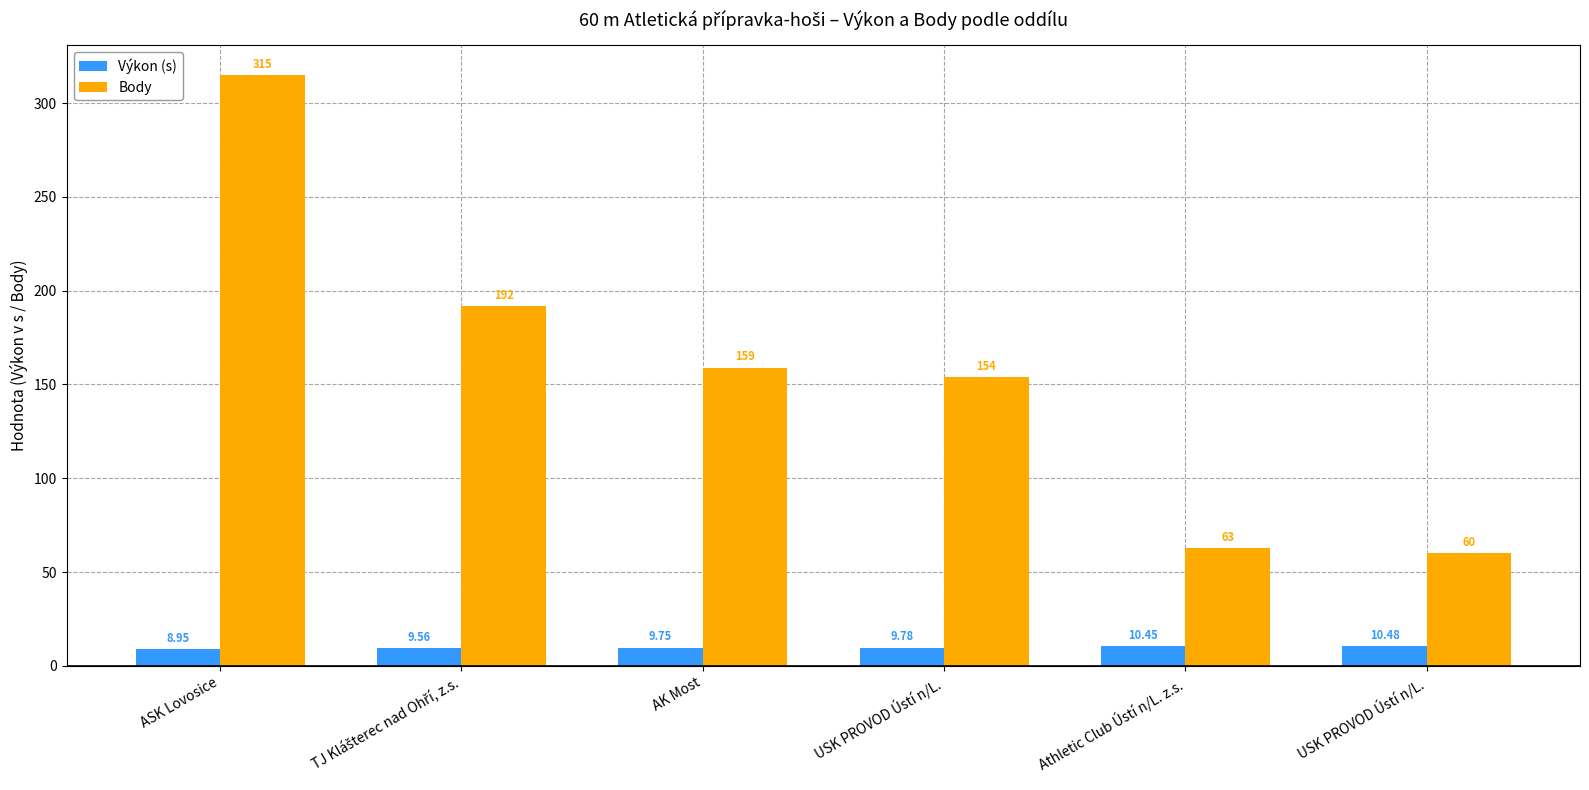

What are all the series names shown in the legend?

Výkon (s), Body